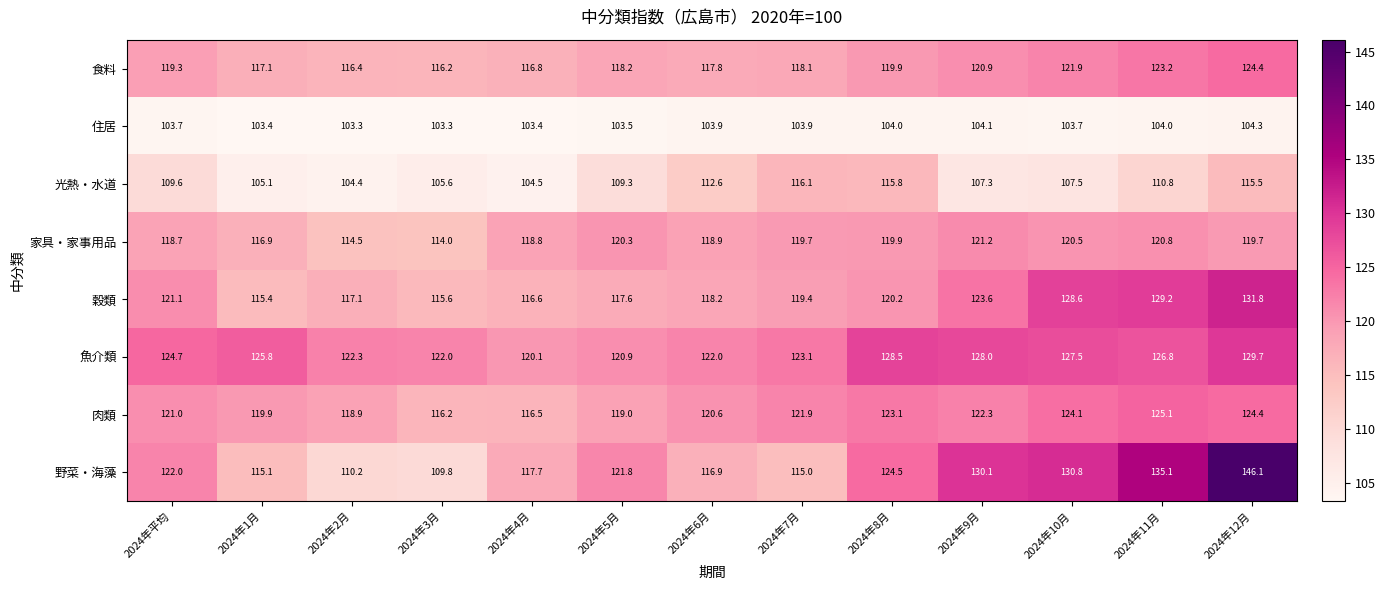

Count the number of data series in this chart.

8